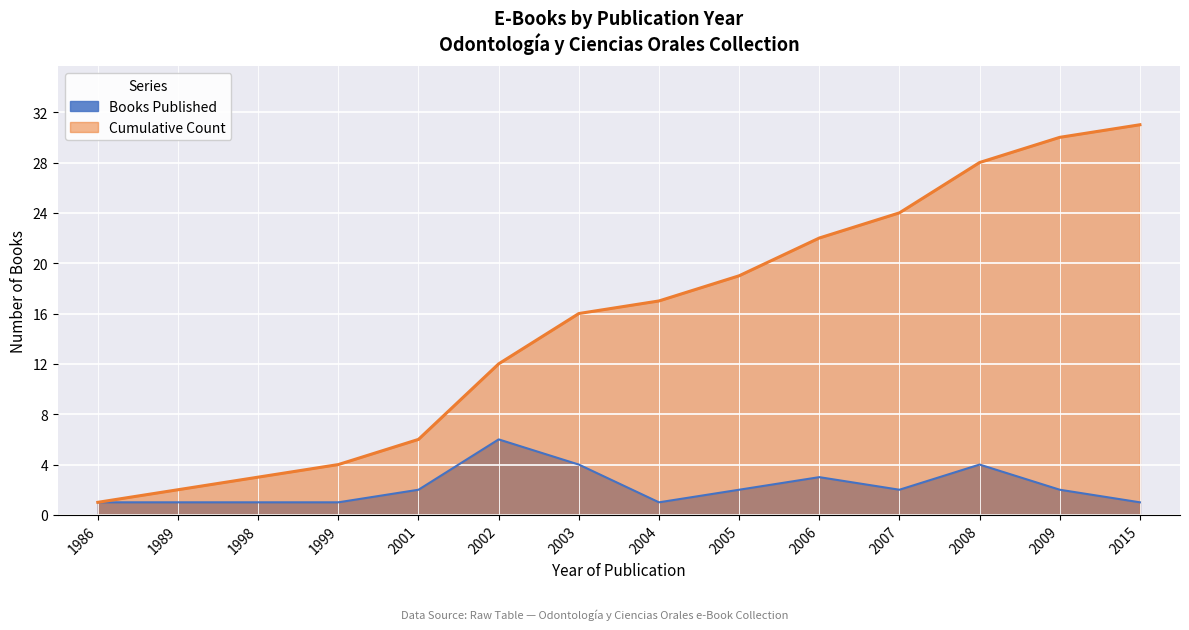

List the series in order of their peak value, highest first.

Cumulative Count, Books Published